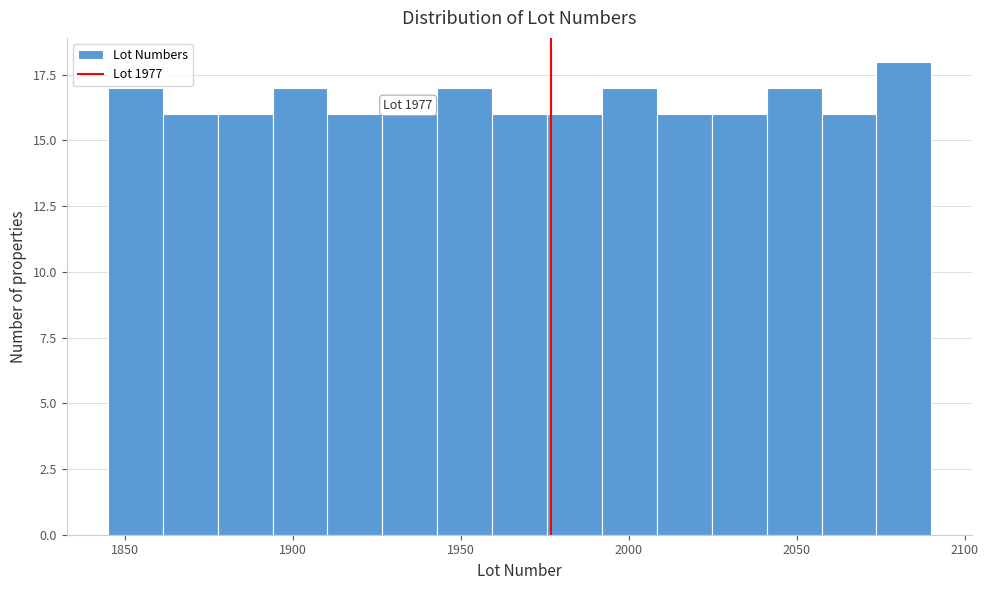

Read against the x-axis, roughly where is the centre of the tallest bar?

2080